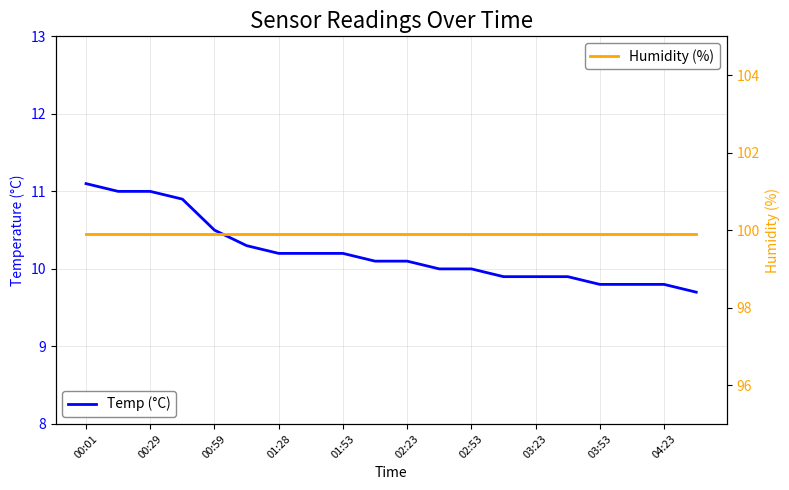

Which series has the widest spread of values?

Temp (°C)